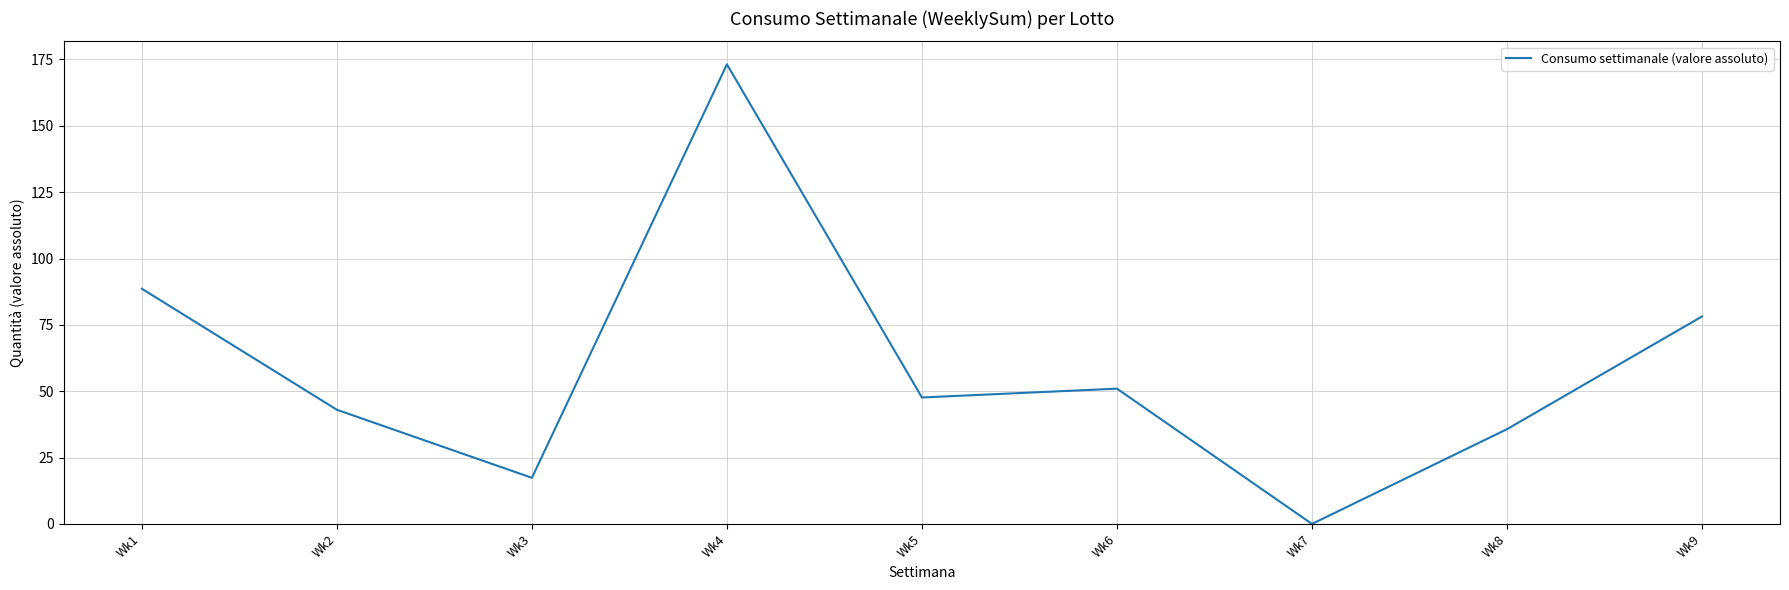

What is the difference between the maximum and minimum values?

173.2